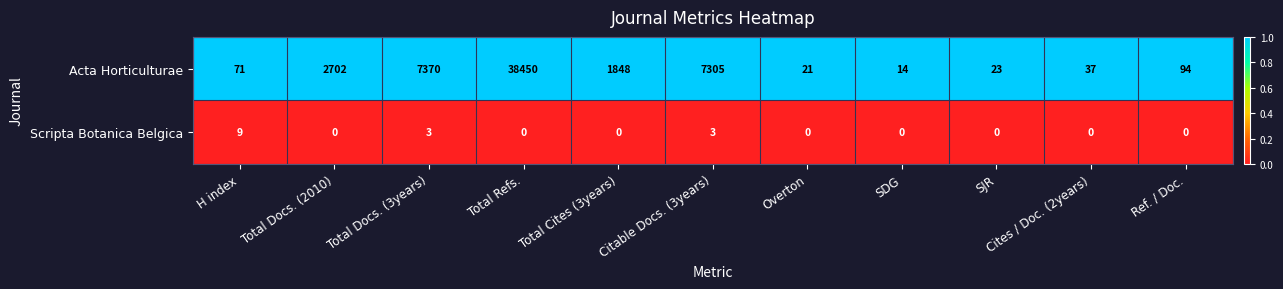

The value of Acta Horticulturae at Citable Docs. (3years) is 7305. True or false?

True